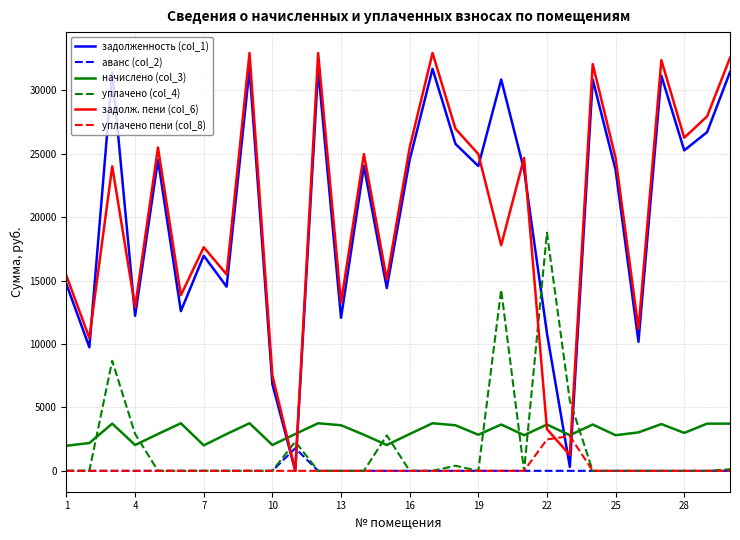

Which series has the largest range (max minus min)?

задолж. пени (col_6)